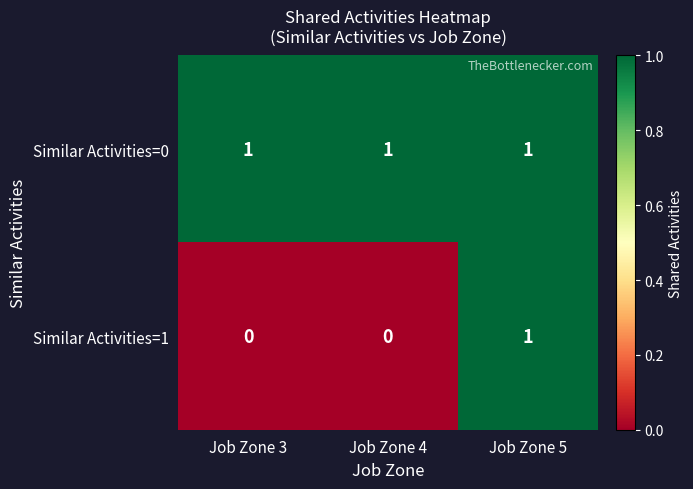

At which category is the sum across all series the highest?

Job Zone 5